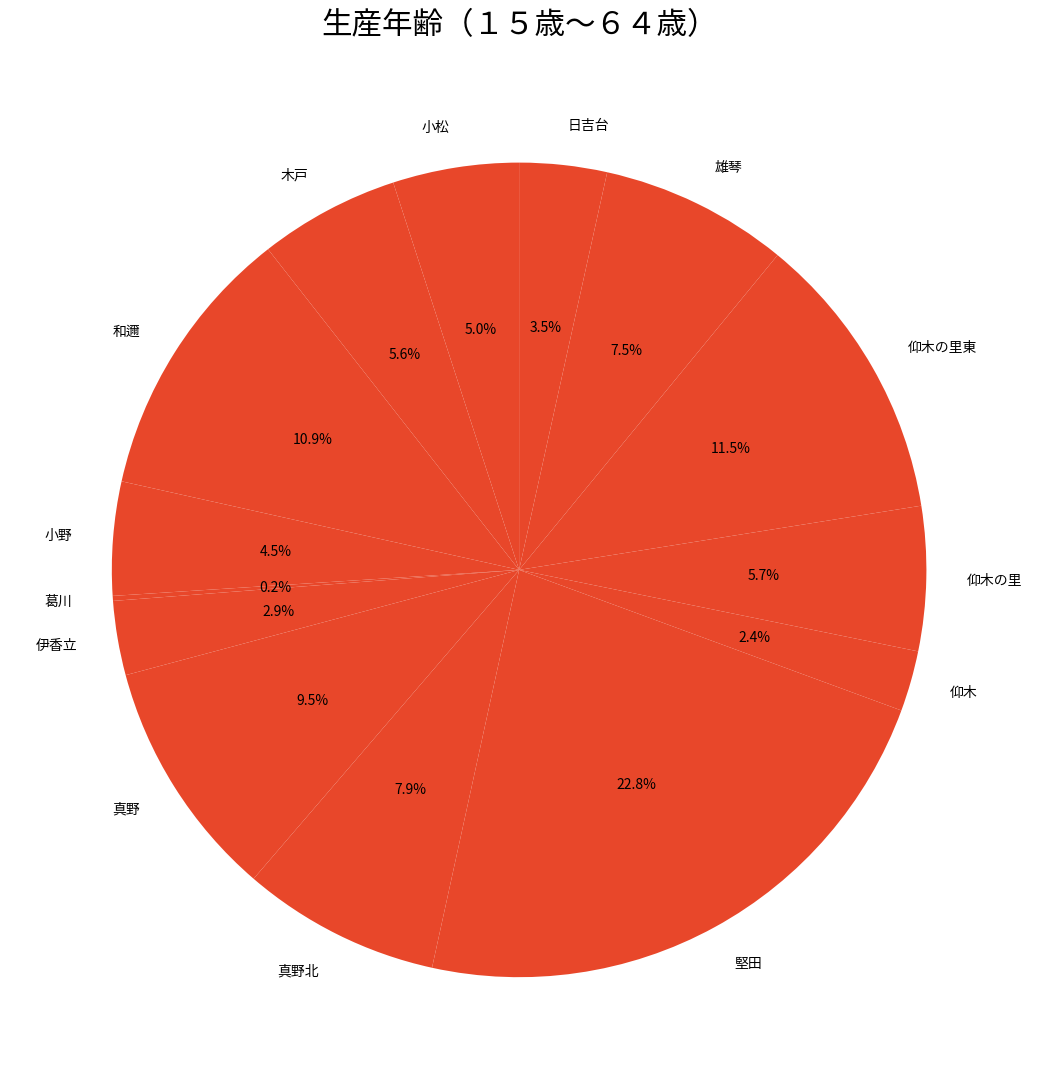

Is 小野 the majority of the pie?

No